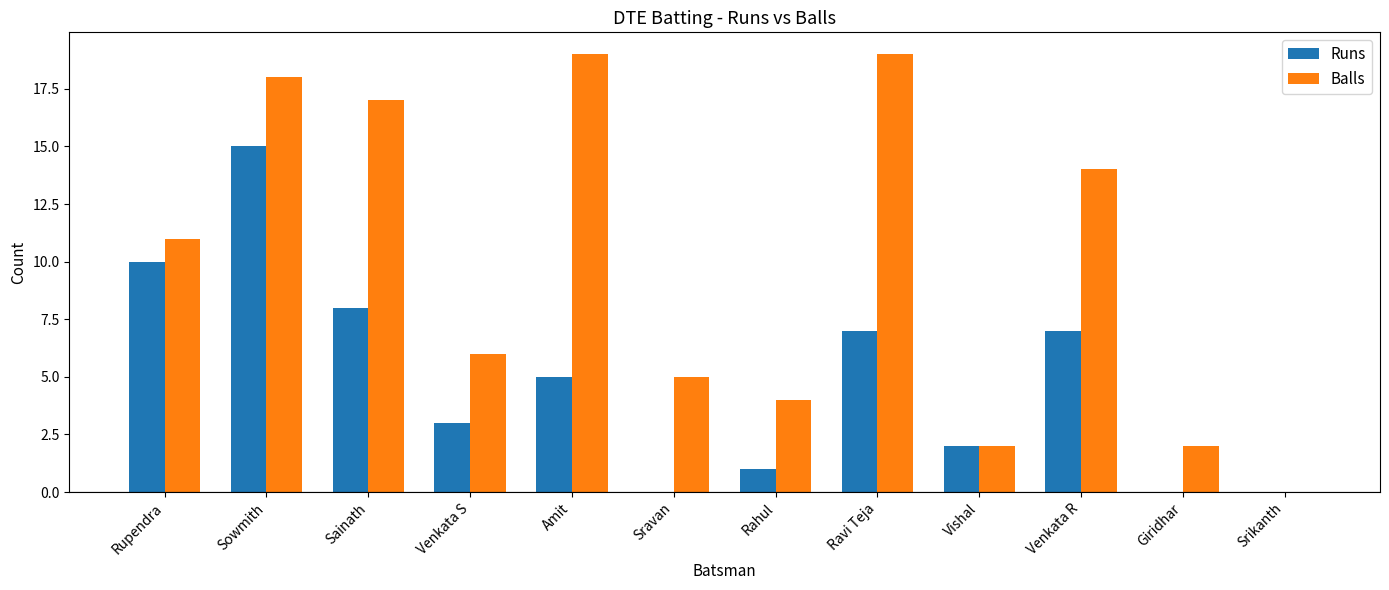

The Balls series shows 11 at Amit. True or false?

False